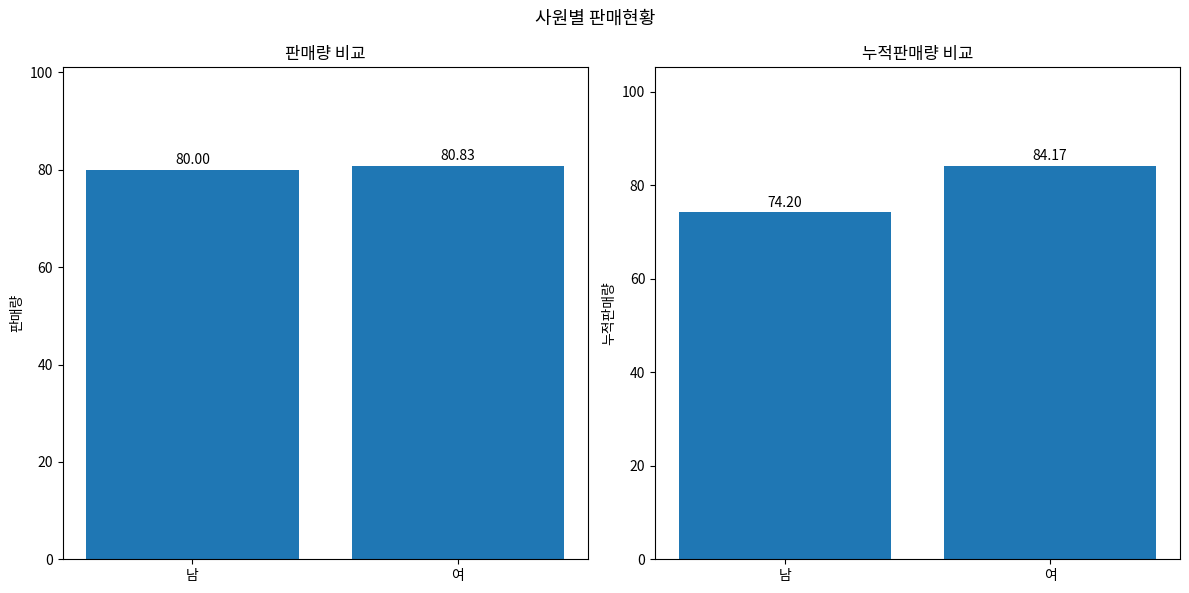

Which series has the largest total across all categories?

판매량